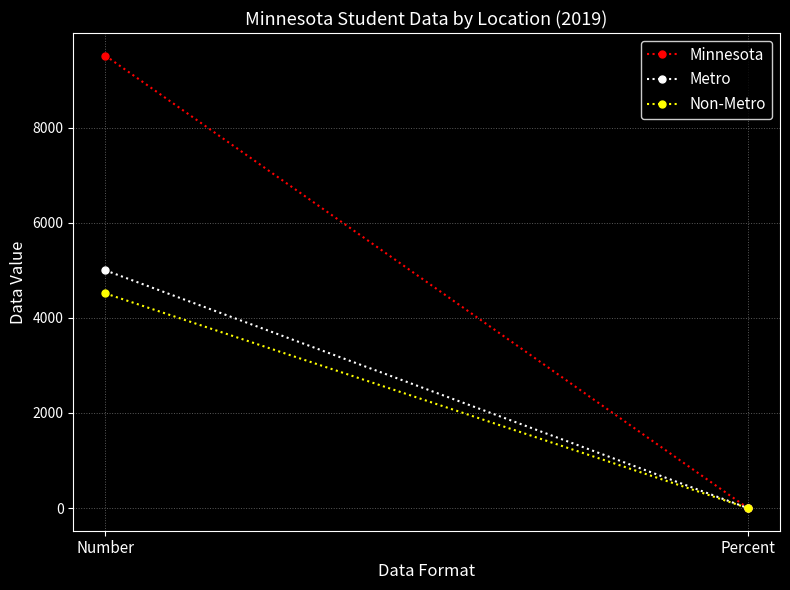

What are all the series names shown in the legend?

Minnesota, Metro, Non-Metro